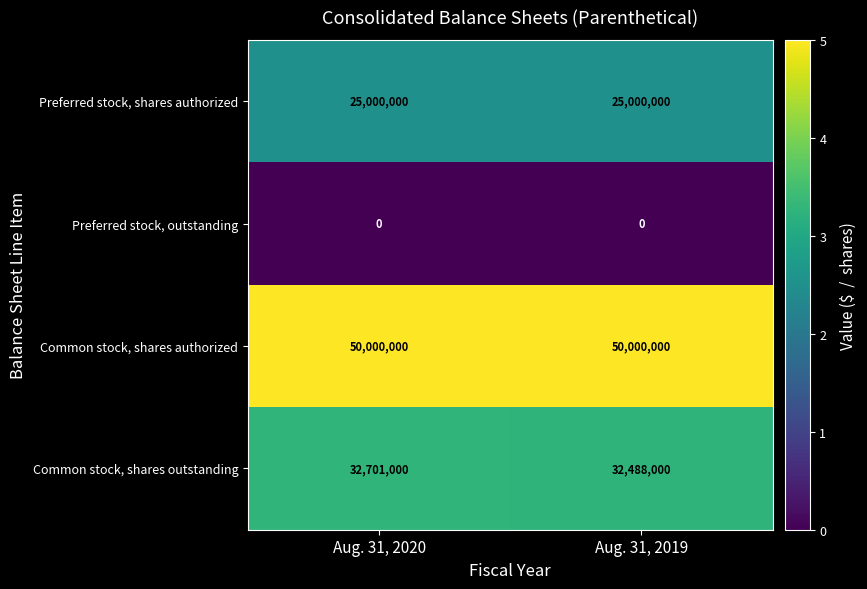

What is the lowest value of the Common stock, shares authorized series?

50000000